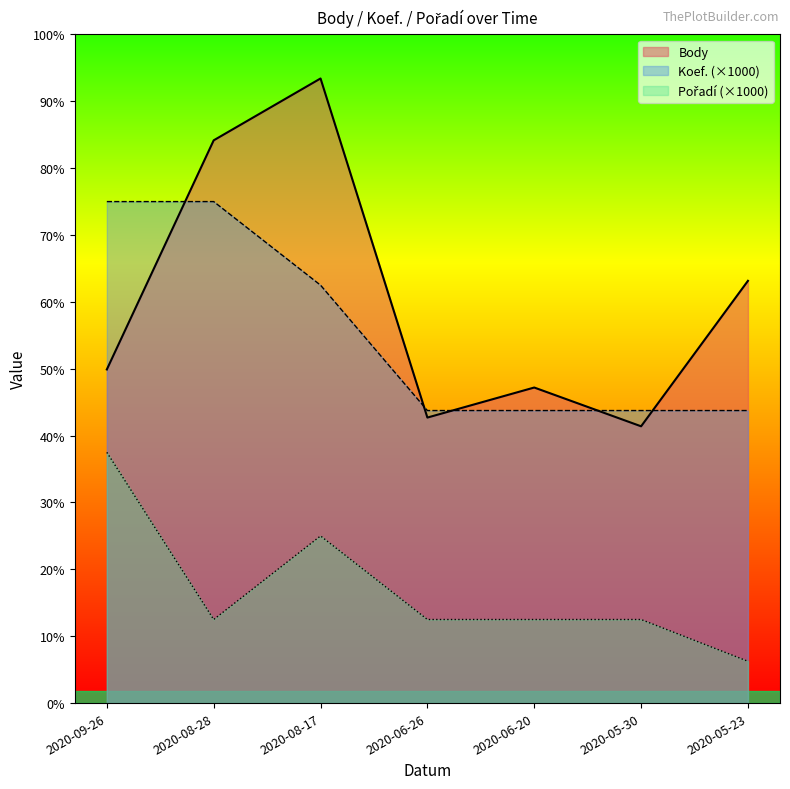

At 2020-06-26, list the series in order from smallest to largest.

Pořadí, Body, Koef.